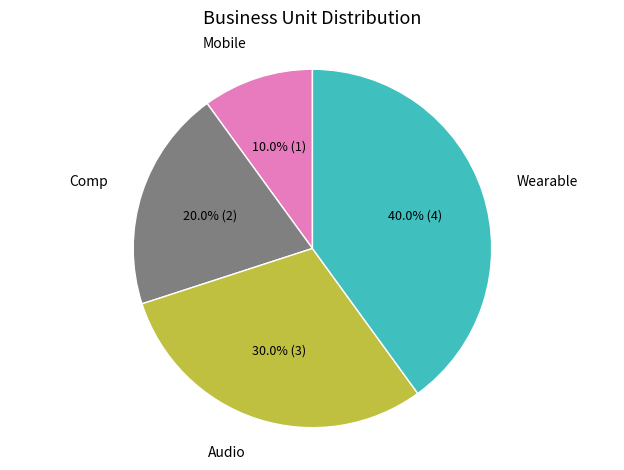

How much of the chart is everything except Mobile?

90.0%